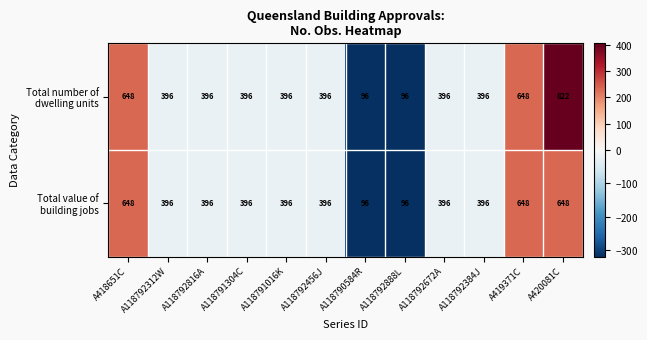

At how many categories does at least one series exceed 614?

3